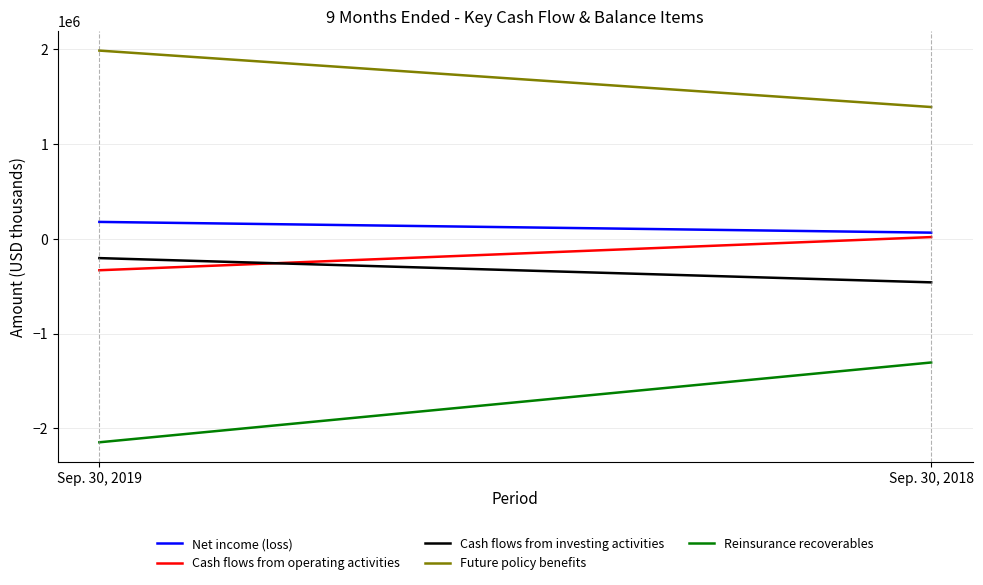

Count the number of data series in this chart.

5